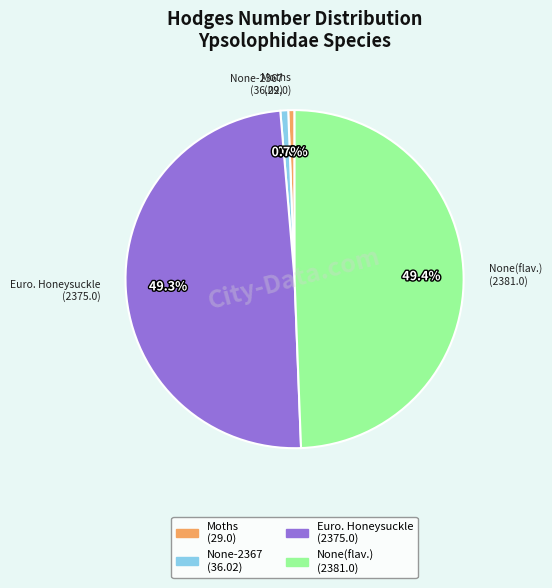

Is there any slice that represents more than half of the pie?

No